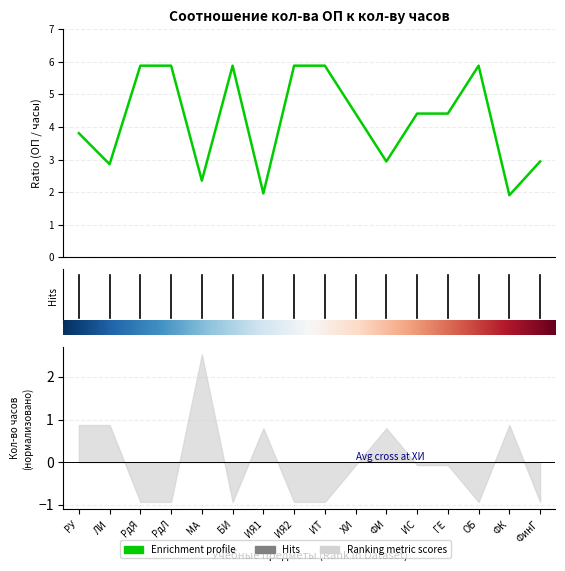

What is the approximate value at МА?

2.4